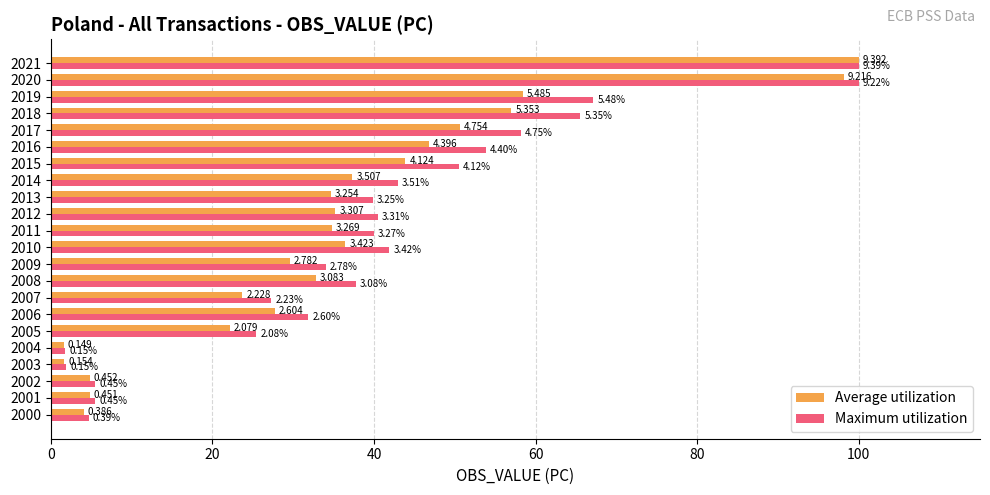

Rank the series by their maximum value, from lowest to highest.

Average utilization, Maximum utilization